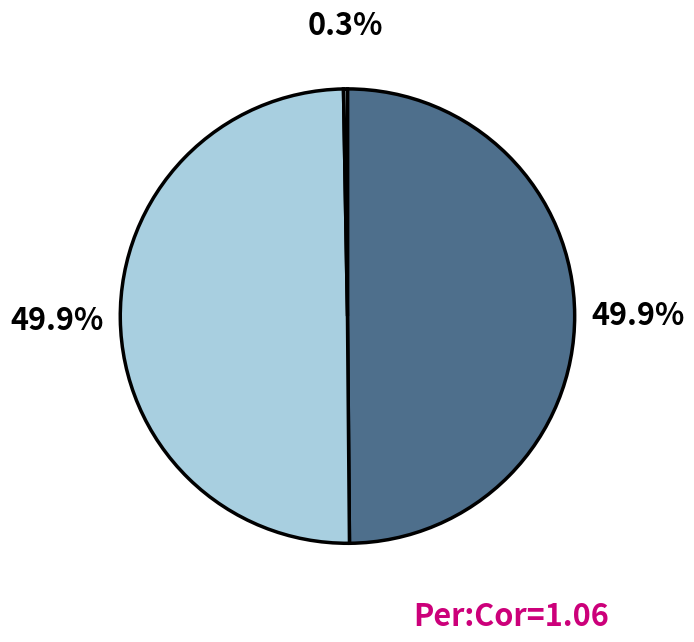

How many segments does this pie chart have?

3